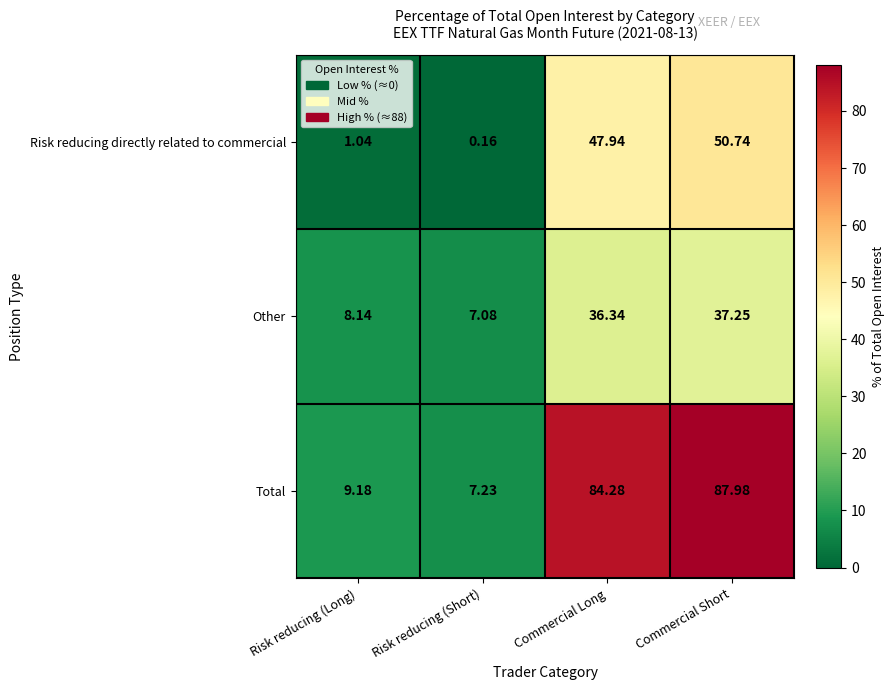

Rank the series by their maximum value, from lowest to highest.

Other, Risk reducing directly related to commercial, Total